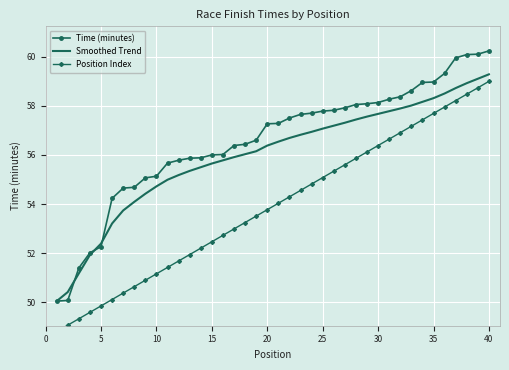

True or false: Position Index and Smoothed Trend intersect in this chart.

False